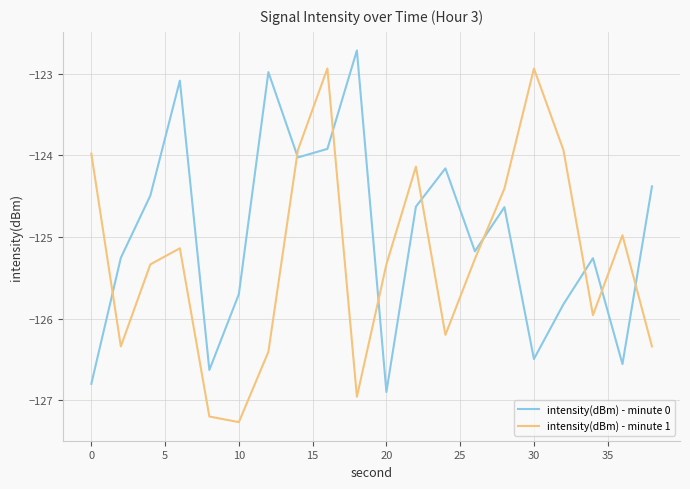

How many values in the intensity(dBm) - minute 0 series exceed -124?

4